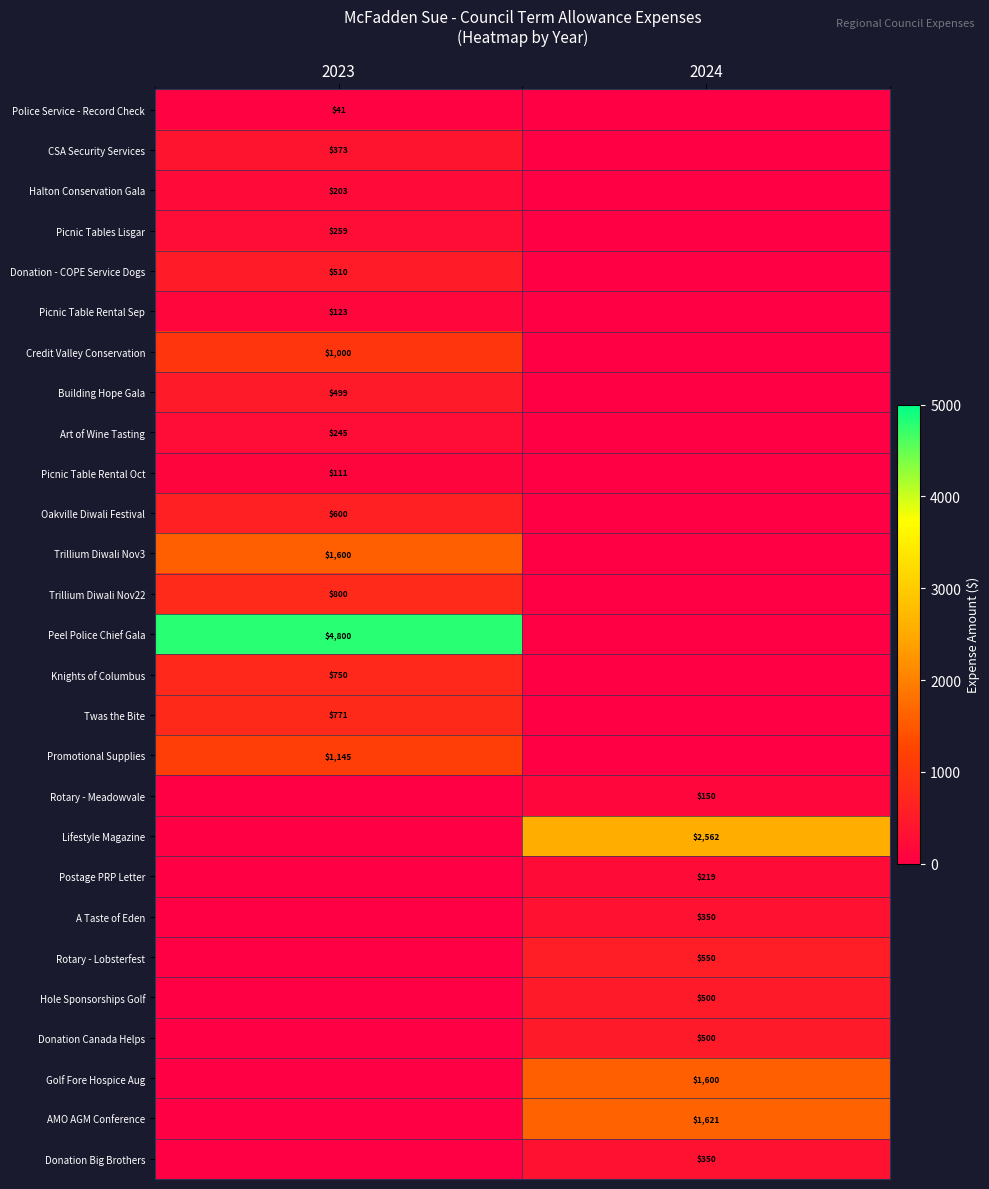

Is it true that Promotional Supplies equals 354 at 2023?

False